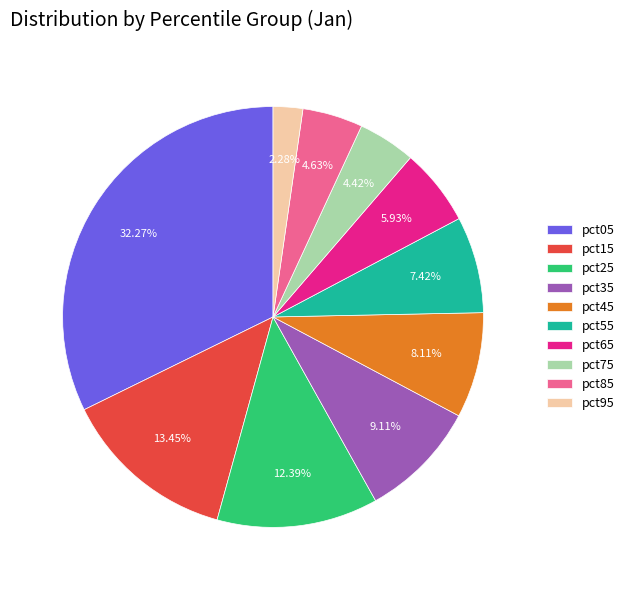

Count the number of slices in the pie.

10